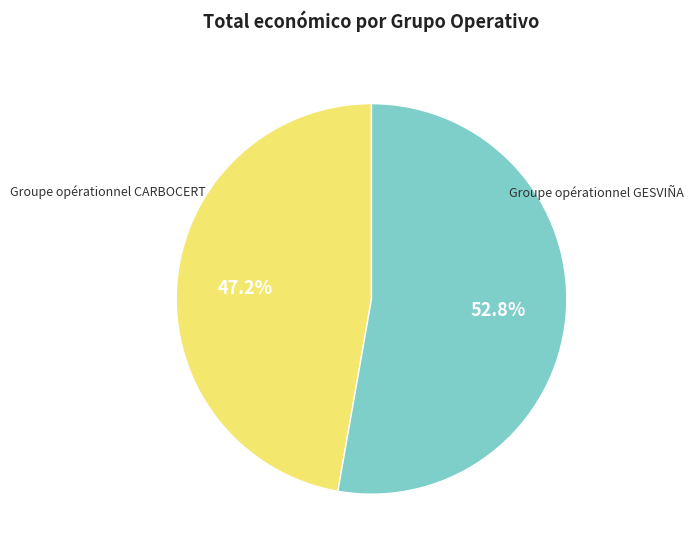

Is there a majority slice in this chart?

Yes